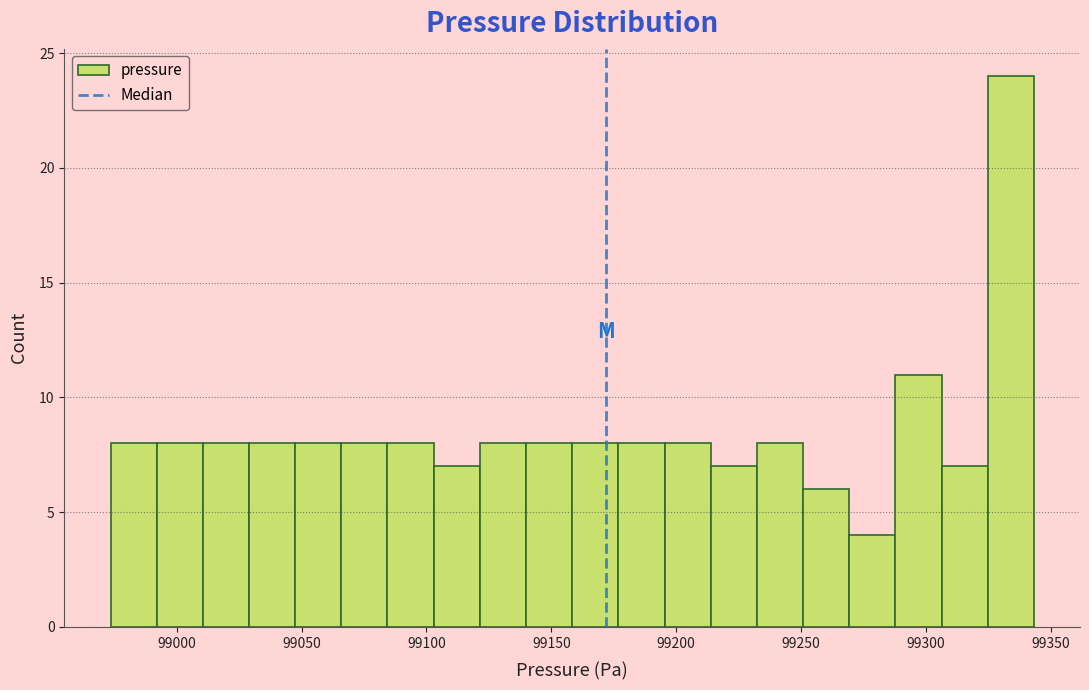

Around what value on the x-axis is the tallest bar? Give the approximate position of its centre, as read against the axis.

99335